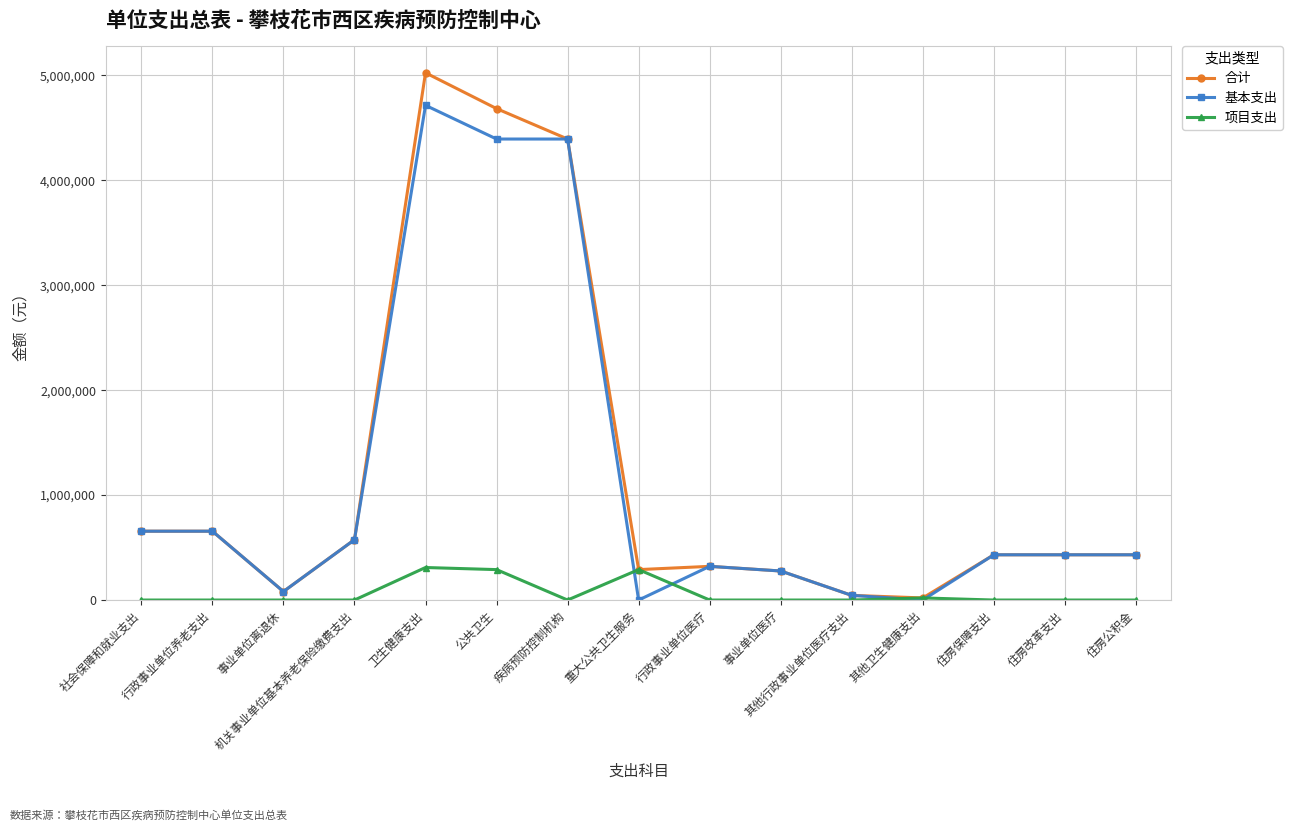

True or false: 项目支出 has more than 1 points higher than both neighbors.

True